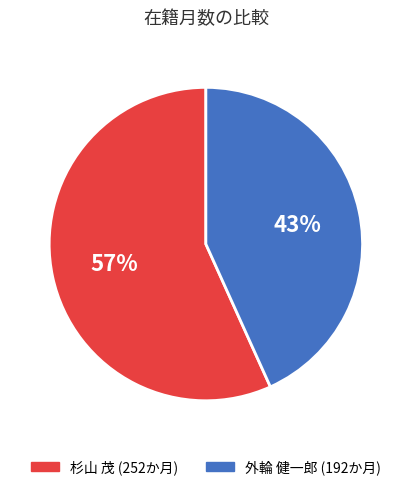

What percentage is the 杉山 茂 slice, to the nearest percent?

57%